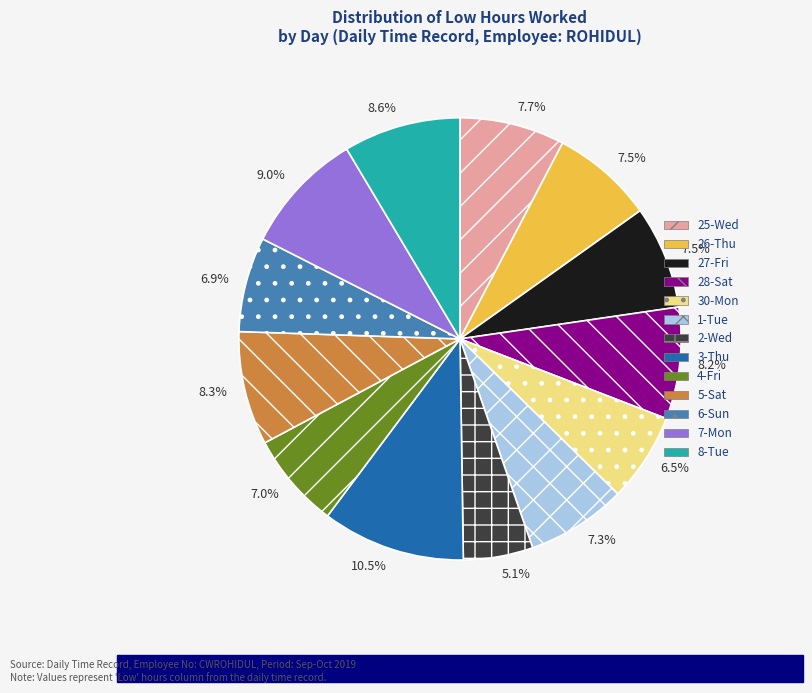

To the nearest percent, what portion does 5-Sat represent?

8%